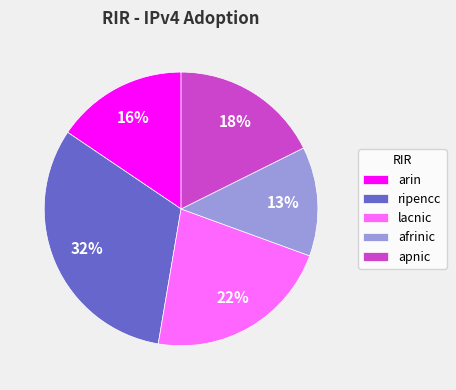

Is there any slice that represents more than half of the pie?

No